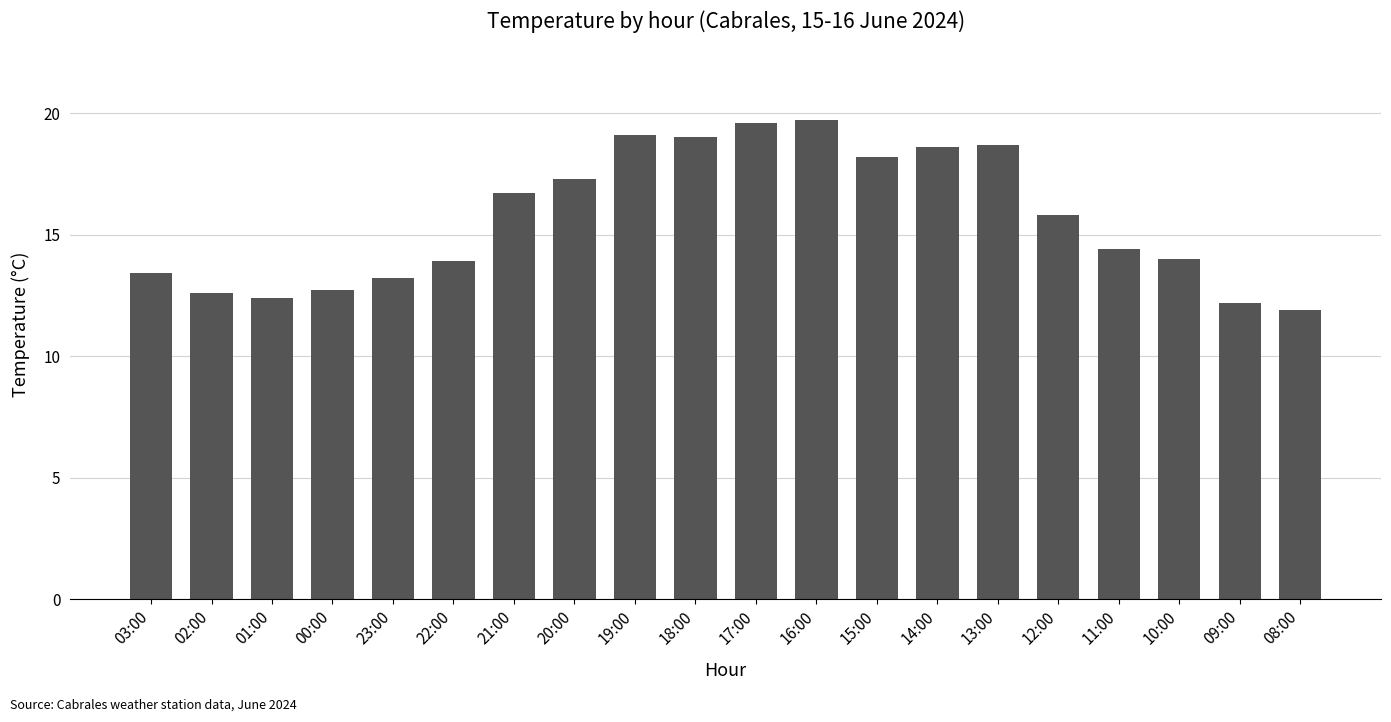

True or false: the data shows 13.9 at 22:00.

True